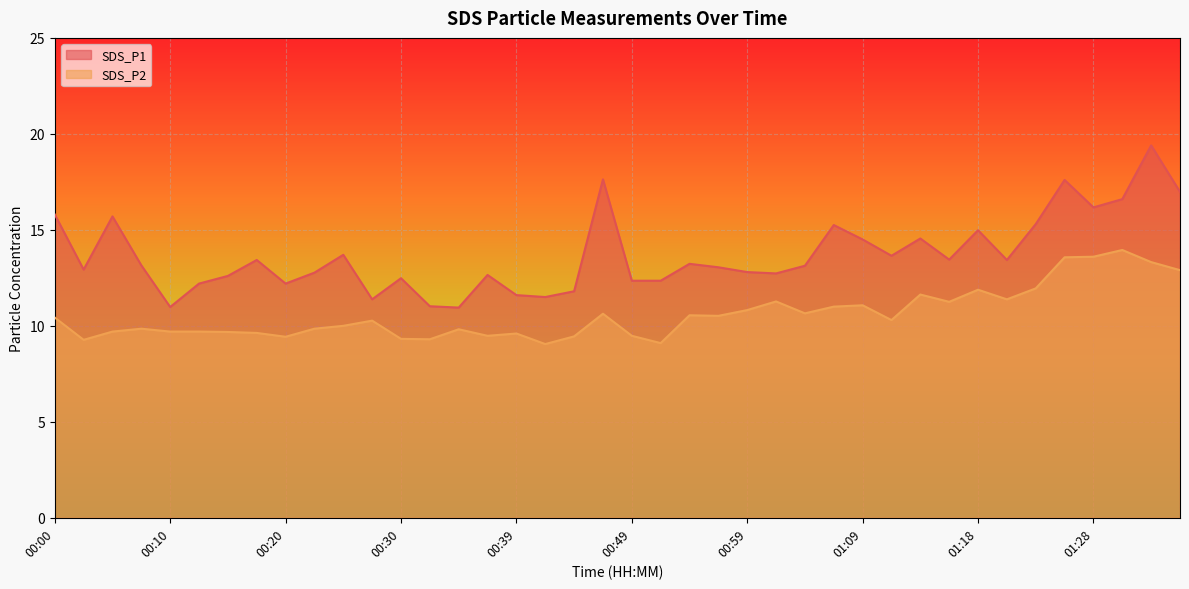

Where does the SDS_P1 series first go above 13?

00:00